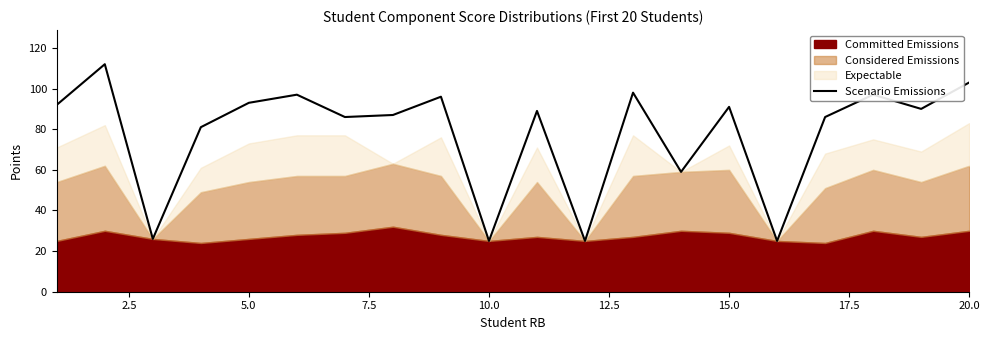

The value of Scenario Emissions at 10.0 is 25. True or false?

True